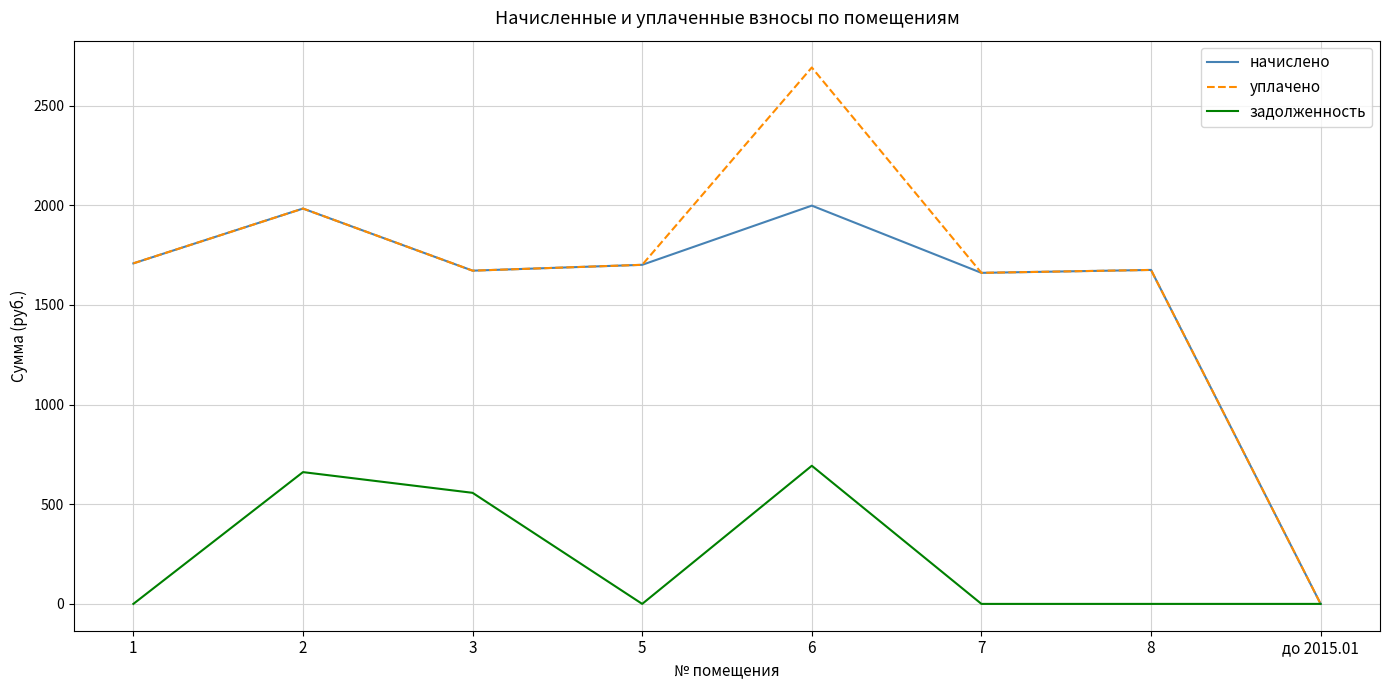

How many positive values does the уплачено series have?

7